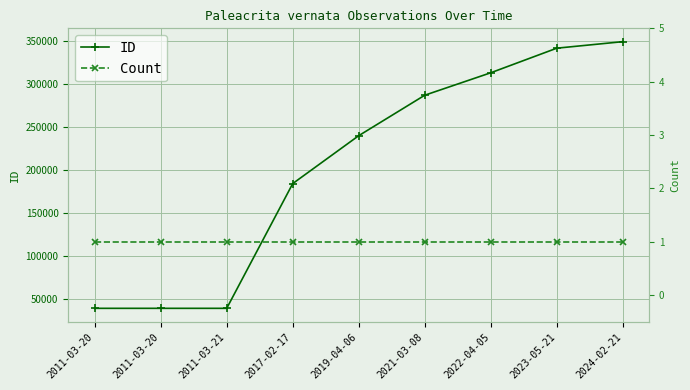

What is the label of the 5th point from the left?

2019-04-06